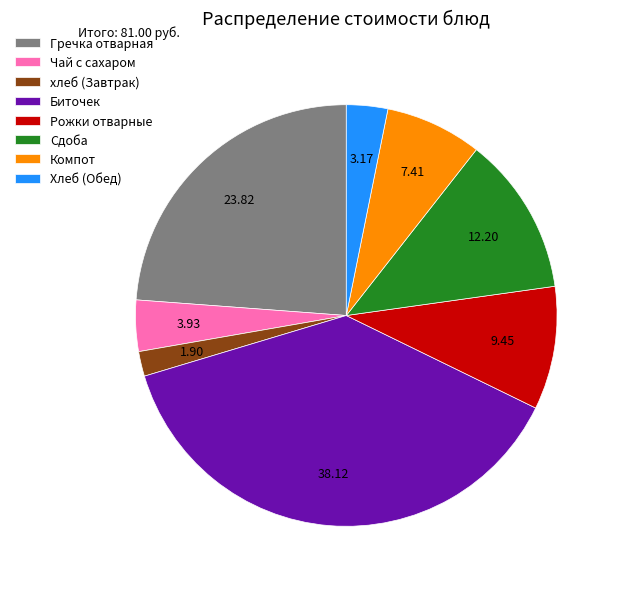

The Биточек slice represents 38% of the pie. True or false?

True